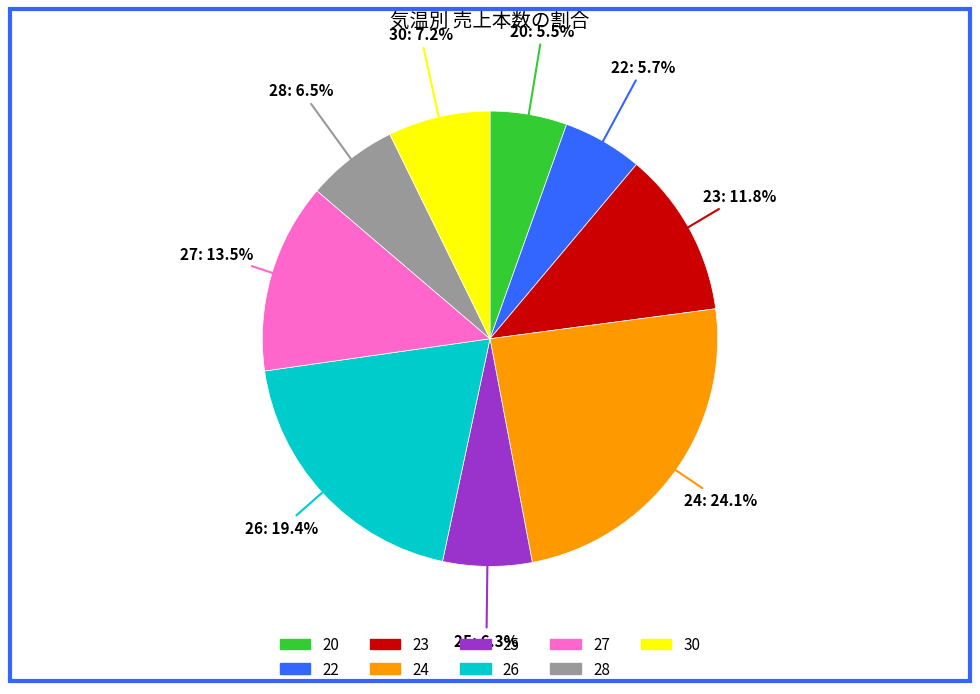

What is the largest slice in the pie chart?

24